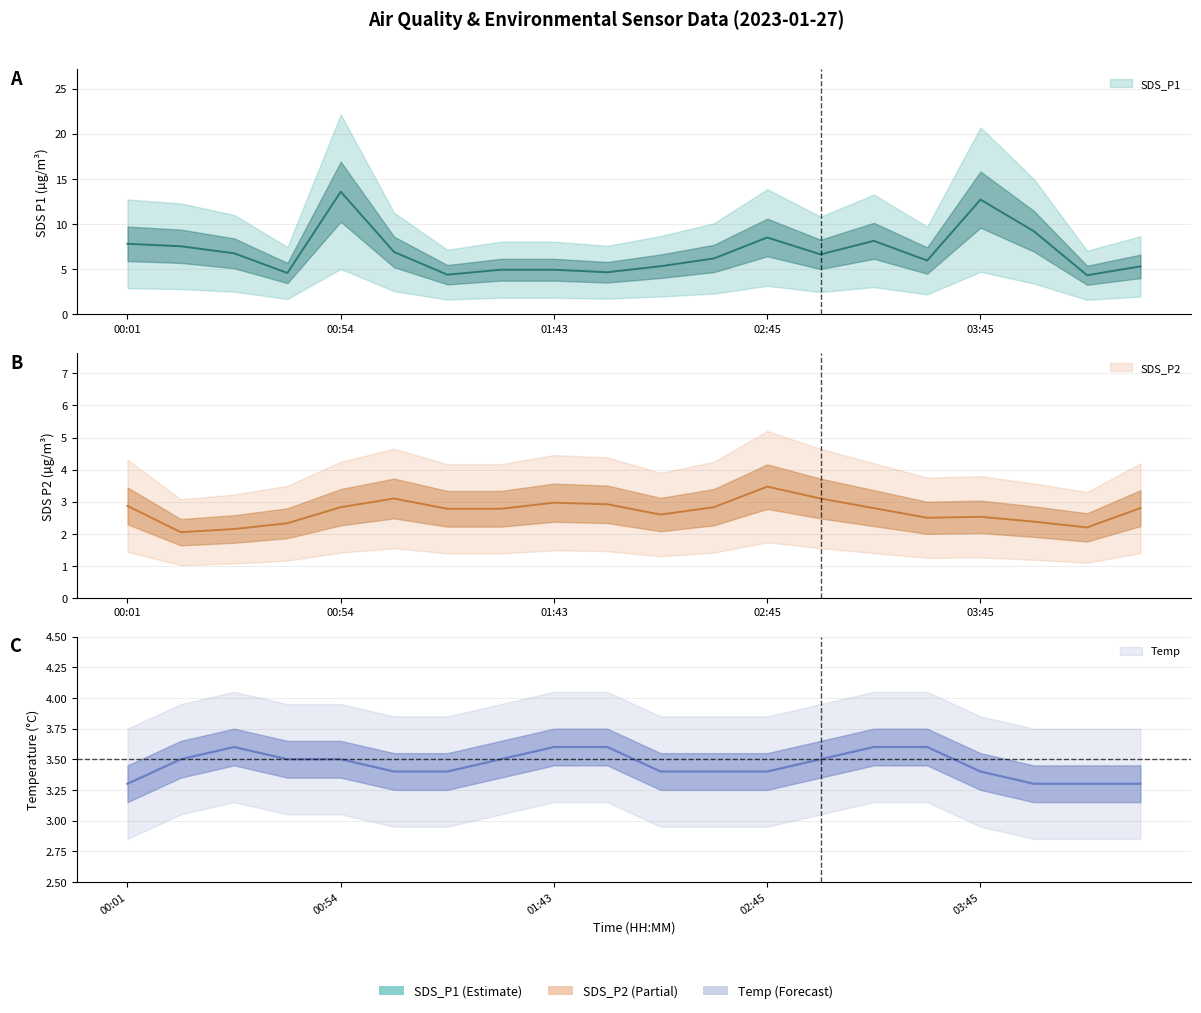

What is the difference between the SDS_P1 values at 01:19 and 02:00?

0.3